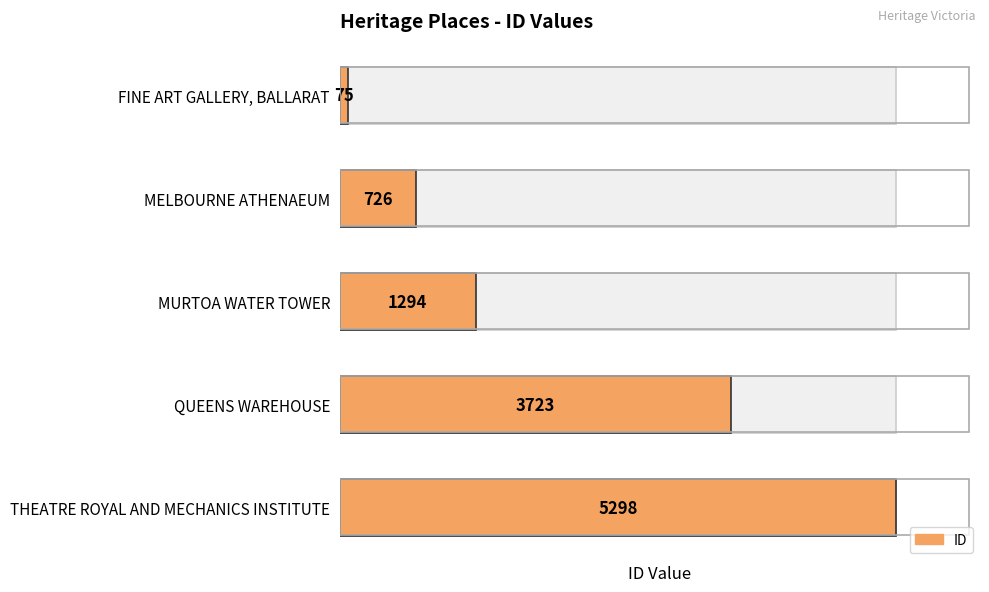

True or false: the data shows 3723 at QUEENS WAREHOUSE.

True